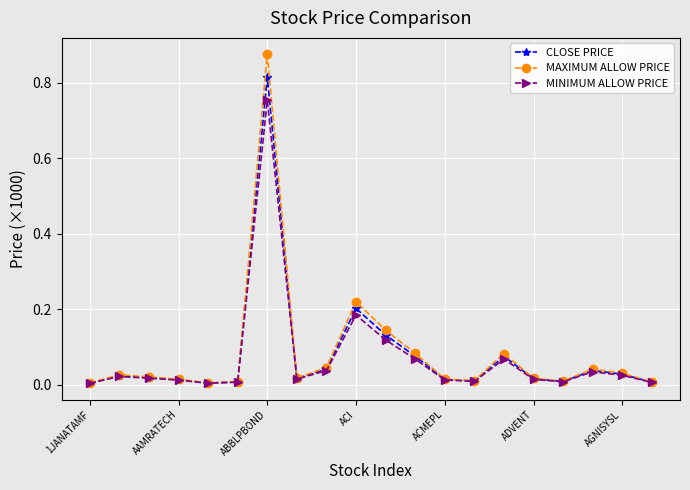

Rank the series by their maximum value, from highest to lowest.

MAXIMUM ALLOW PRICE, CLOSE PRICE, MINIMUM ALLOW PRICE